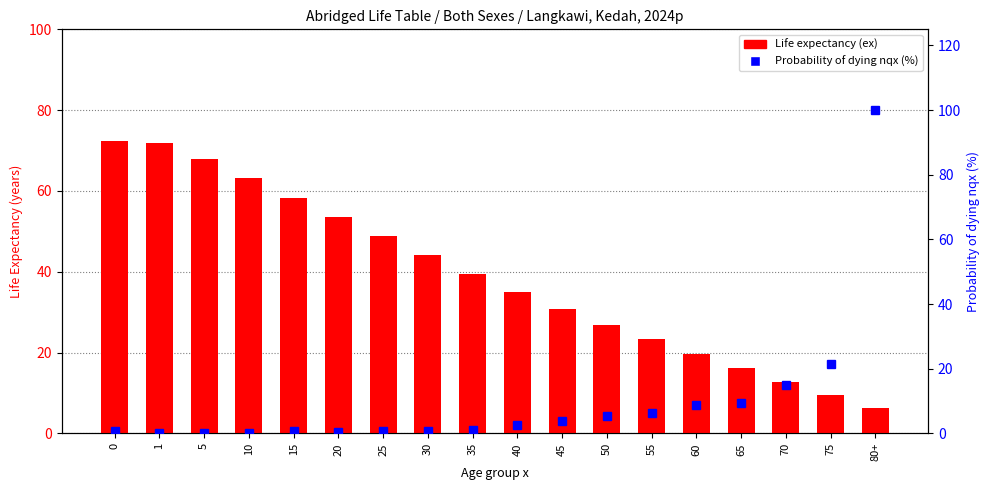

What are all the series names shown in the legend?

Life expectancy (ex), Probability of dying nqx (%)